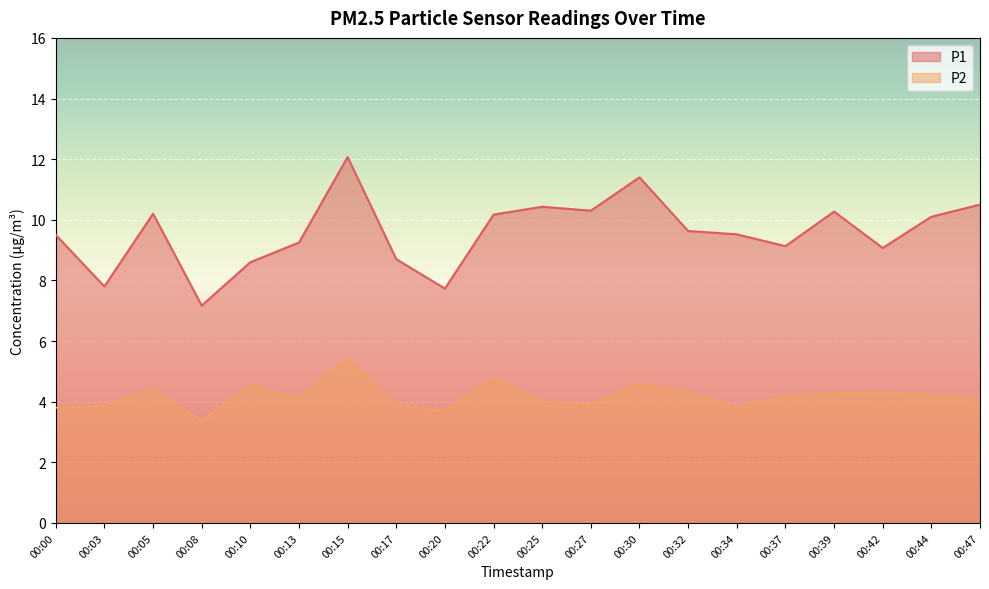

Read the P1 value at 00:27.

10.3